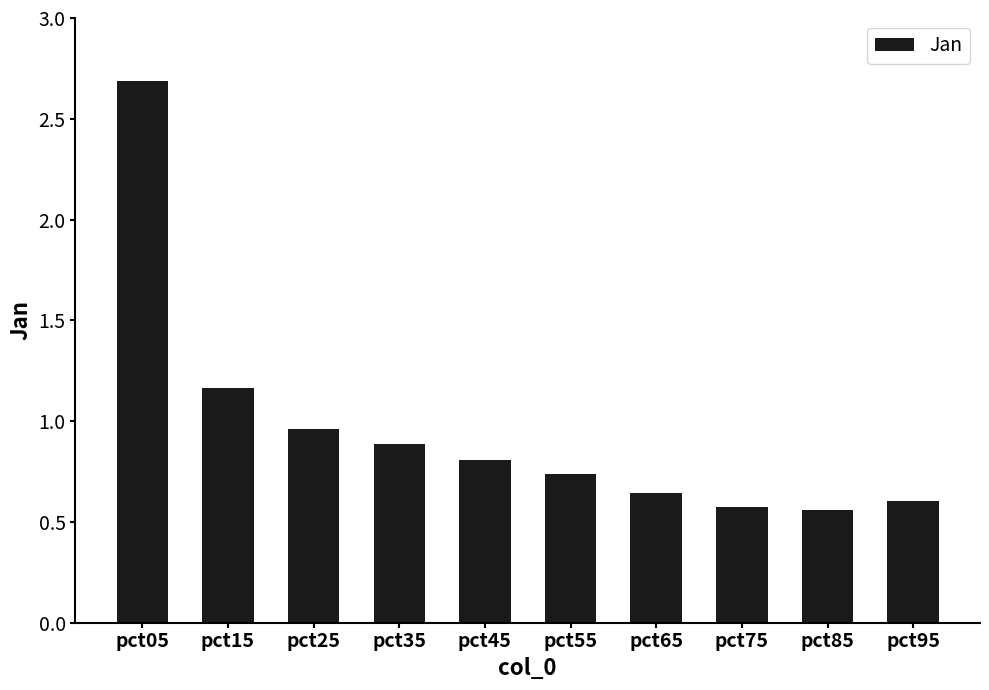

What is the maximum value shown in the chart?

2.7